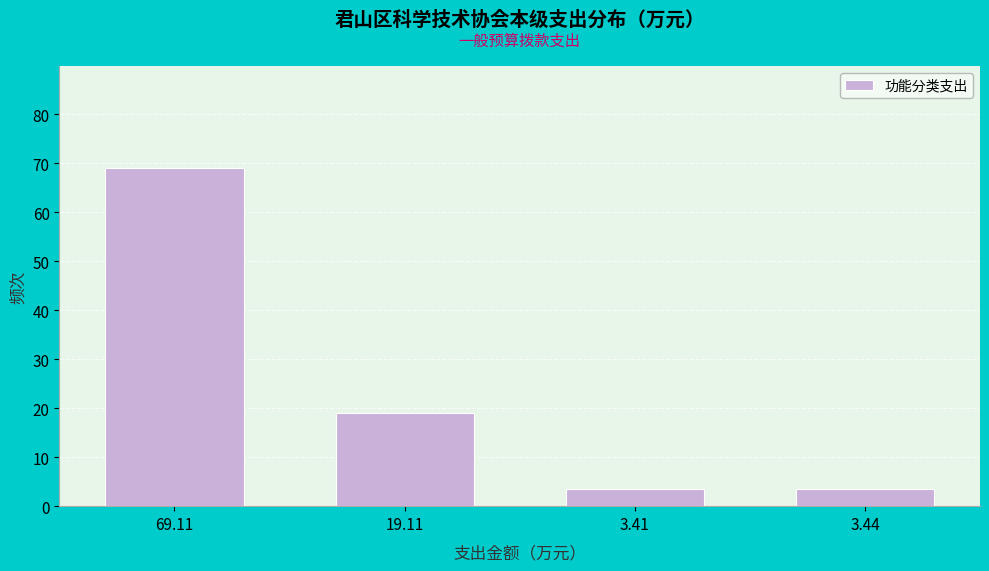

Reading left to right, what are all the values shown in this chart?

69.11=69.1	19.11=19.1	3.41=3.4	3.44=3.4